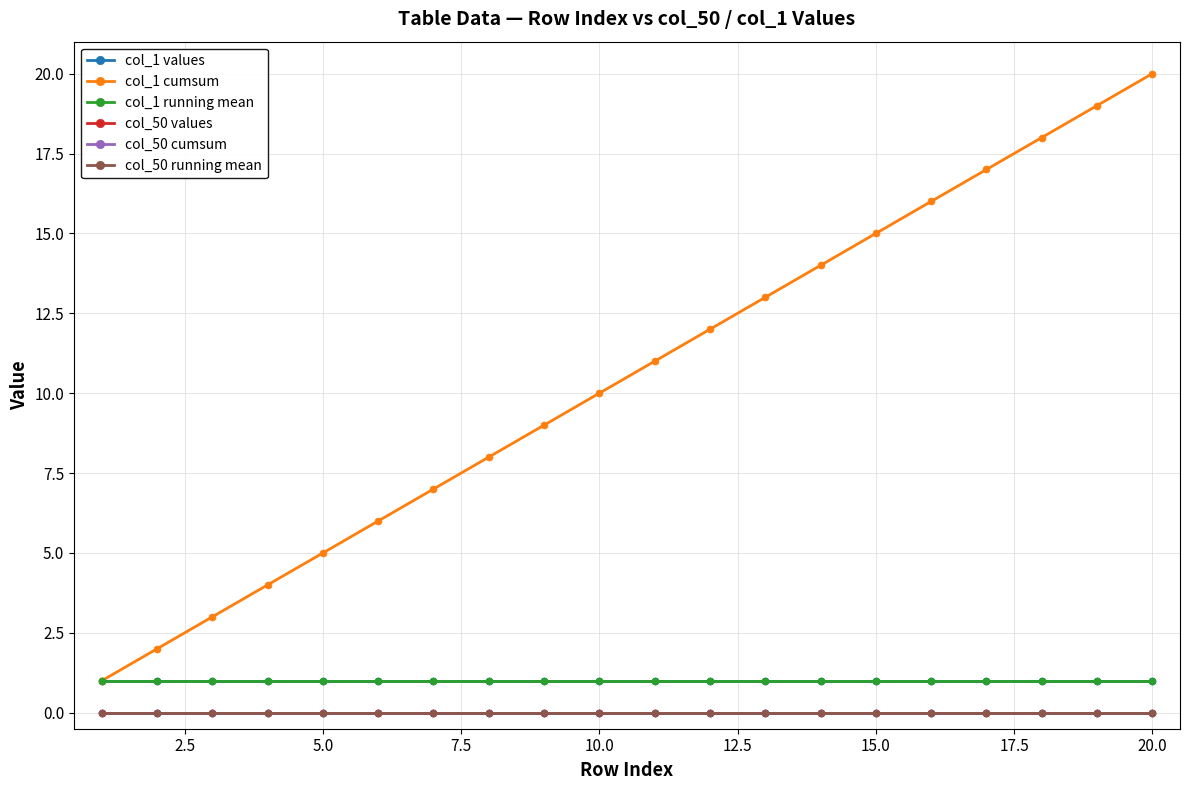

True or false: col_50 running mean and col_50 cumsum intersect in this chart.

False